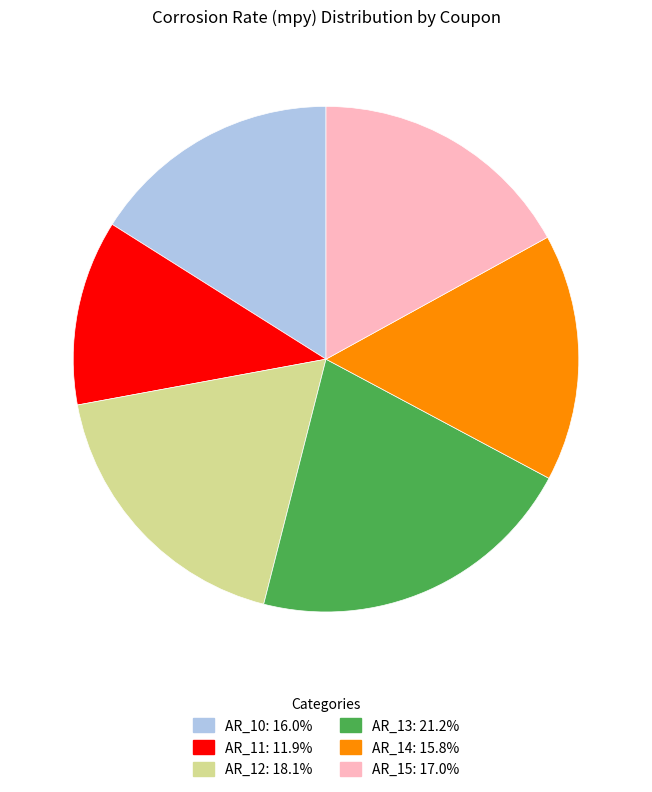

Is there any slice that represents more than half of the pie?

No